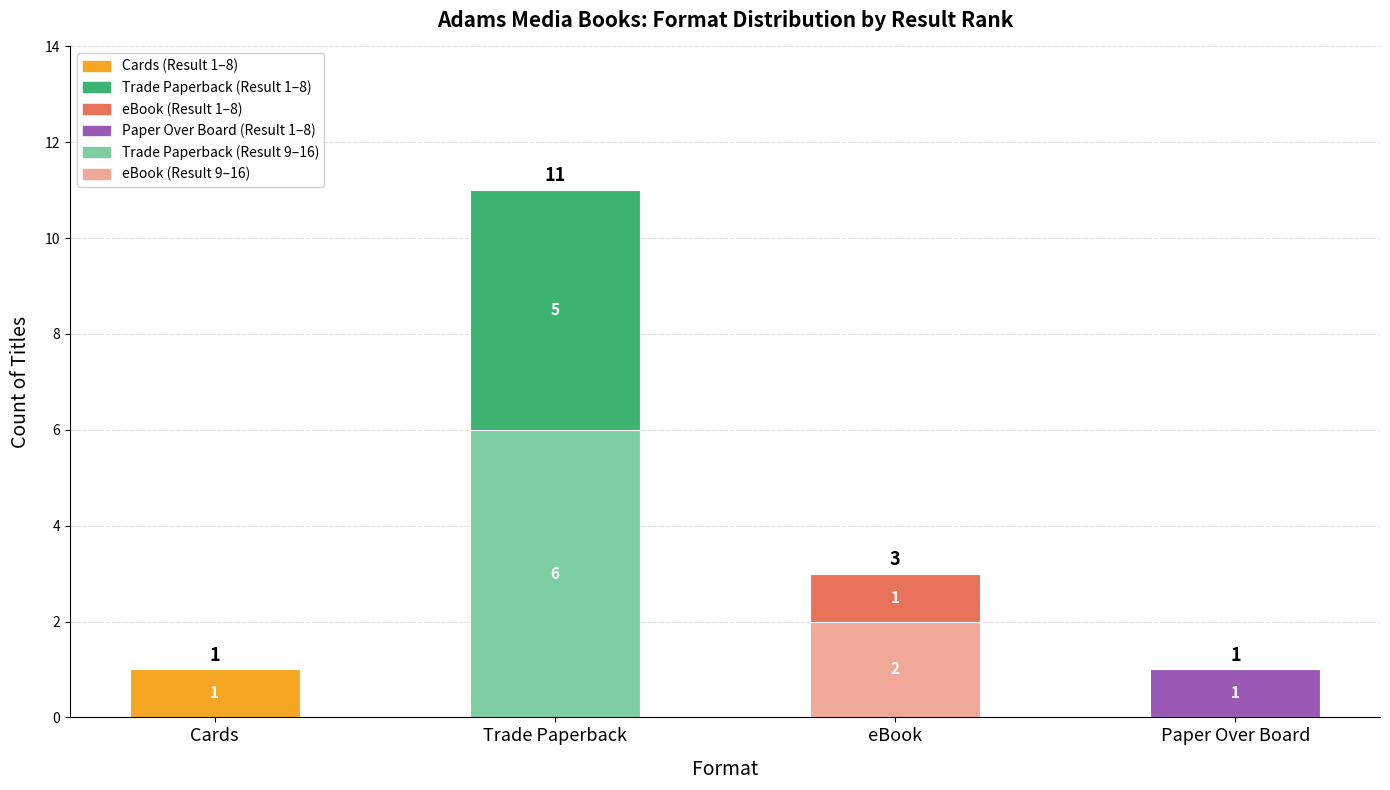

At which category is the sum across all series the highest?

Trade Paperback